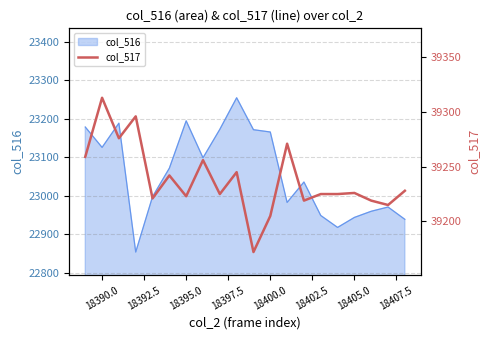

Count the number of values greater than 39226.

9